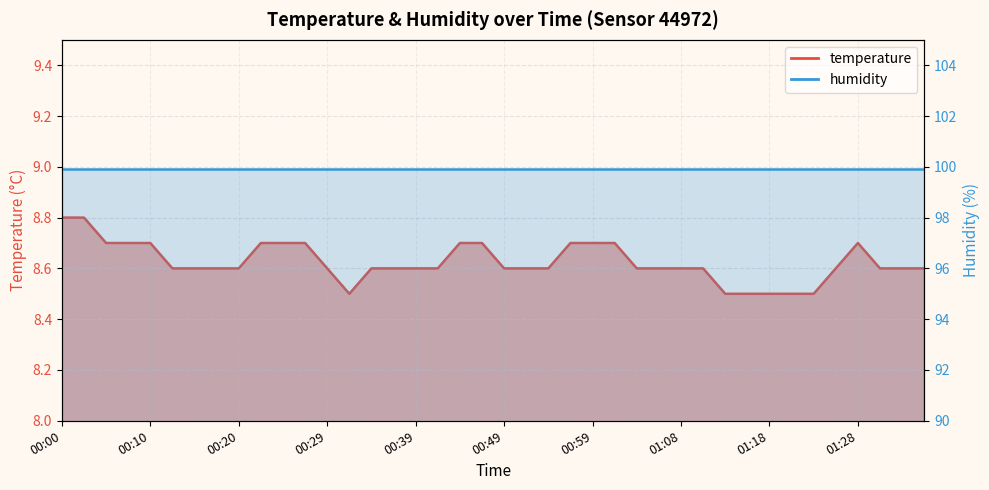

How many values are between 8 and 9?

40